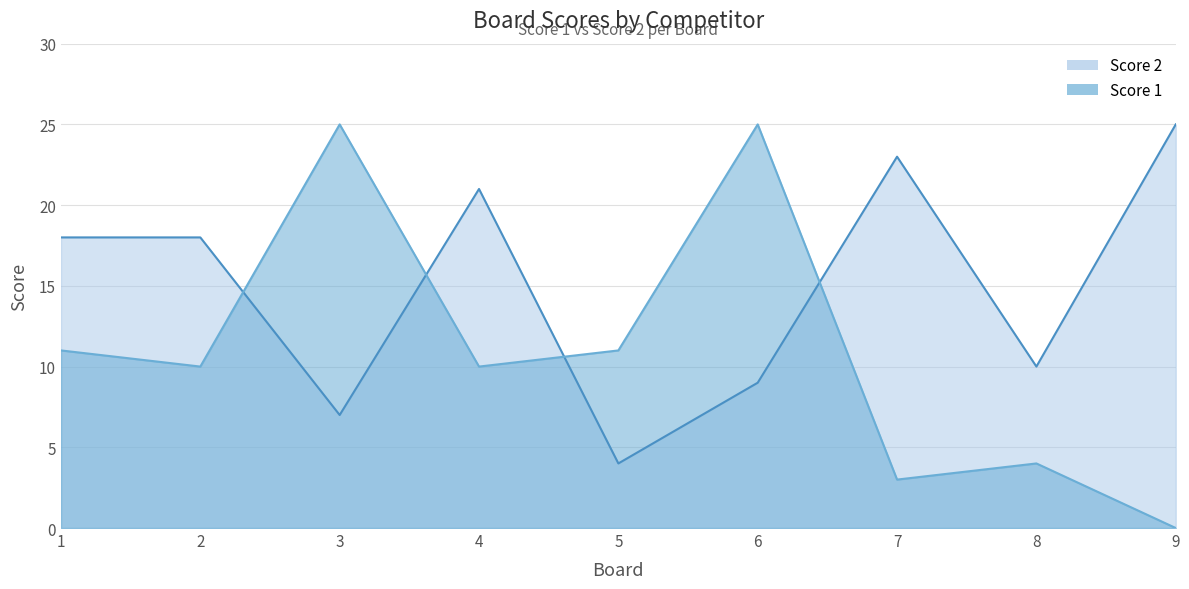

True or false: Score 2 has a value of 23 at 7.

True